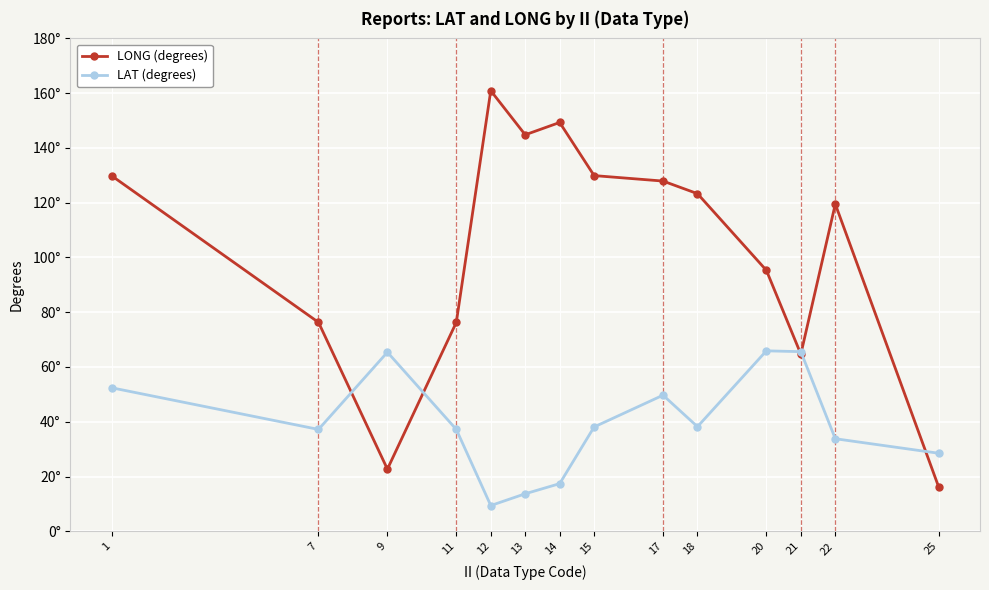

What is the difference between the maximum and minimum values in the LONG (degrees) series?

144.7